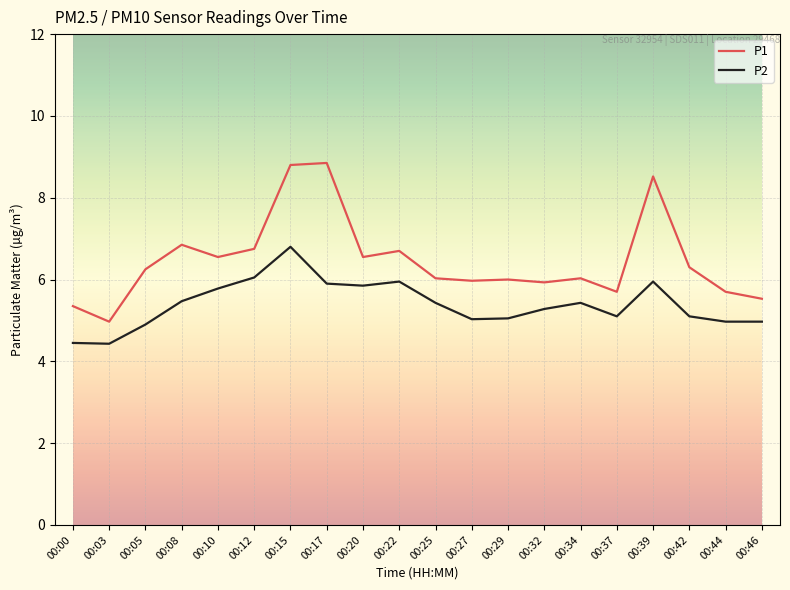

List the series in order of their overall mean, highest first.

P1, P2